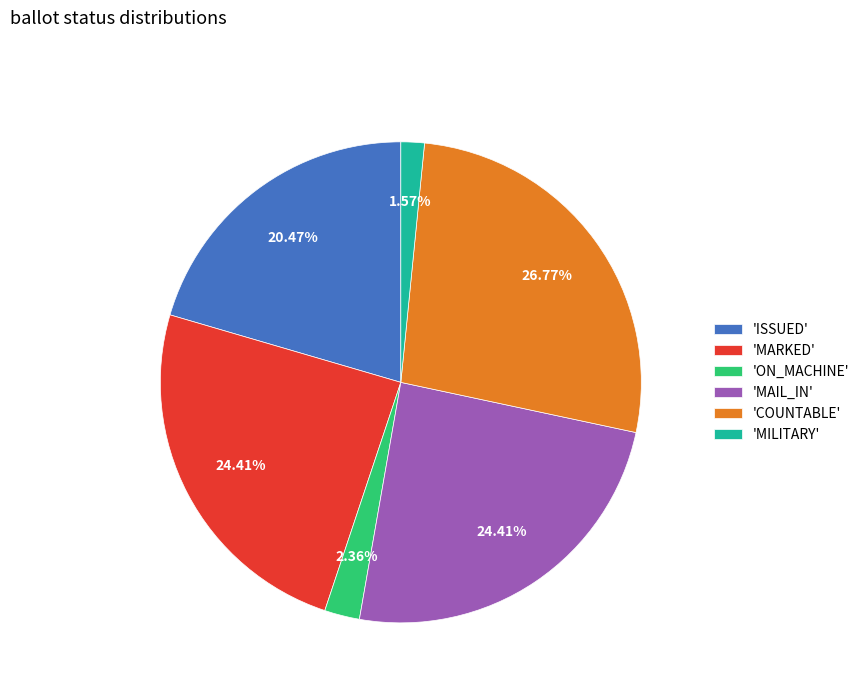

Do 'ON_MACHINE' and 'MAIL_IN' together represent more than half of the pie?

No